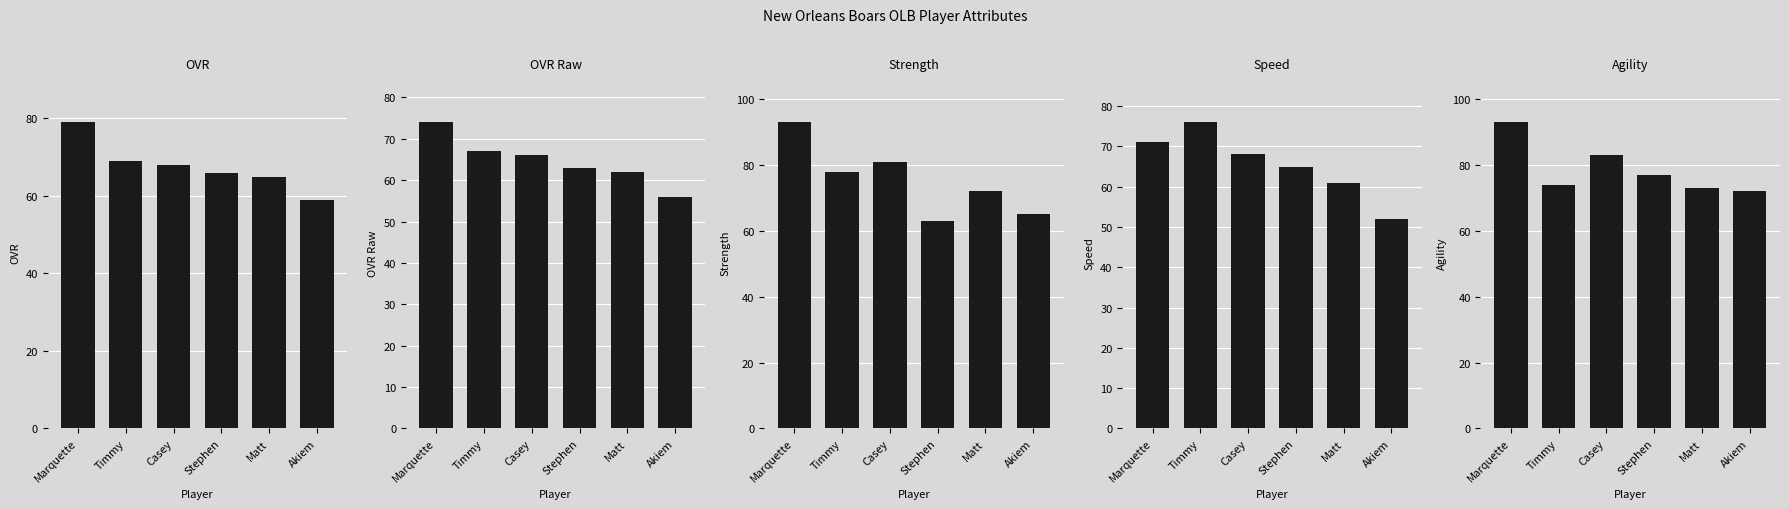

Is it true that speed equals 68 at Casey?

True